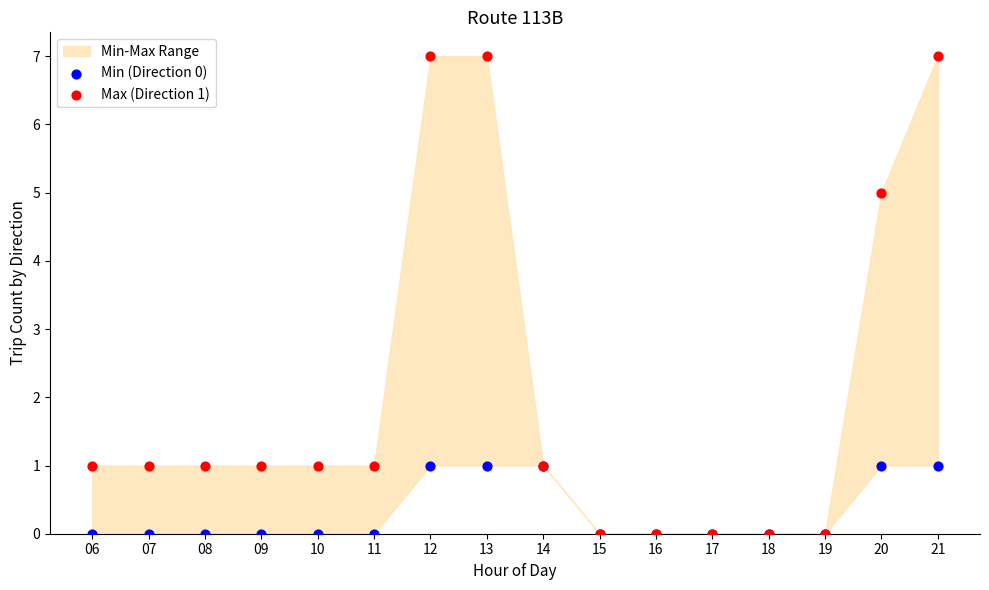

Which series reaches the maximum Y coordinate?

Max (Direction 1)